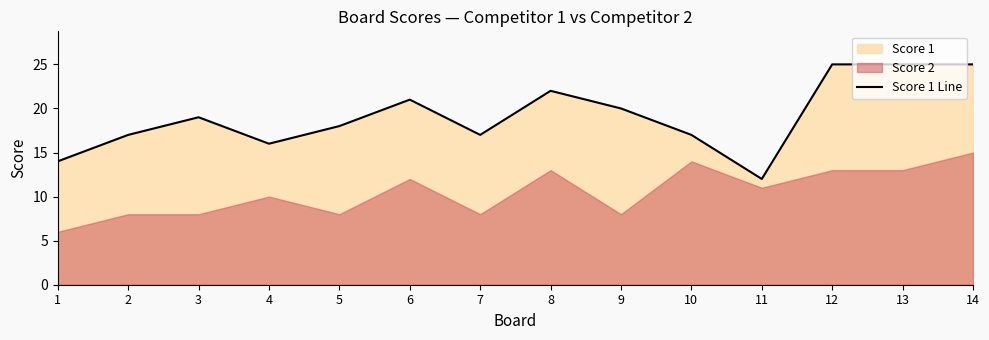

Reading right to left, transcribe all the data shown in this chart.

25	25	25	12	17	20	22	17	21	18	16	19	17	14